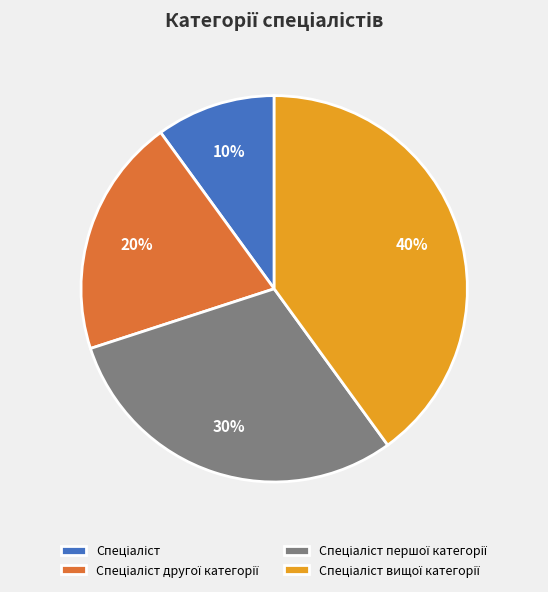

To the nearest percent, what is the difference between the largest and smallest slice percentages?

30%